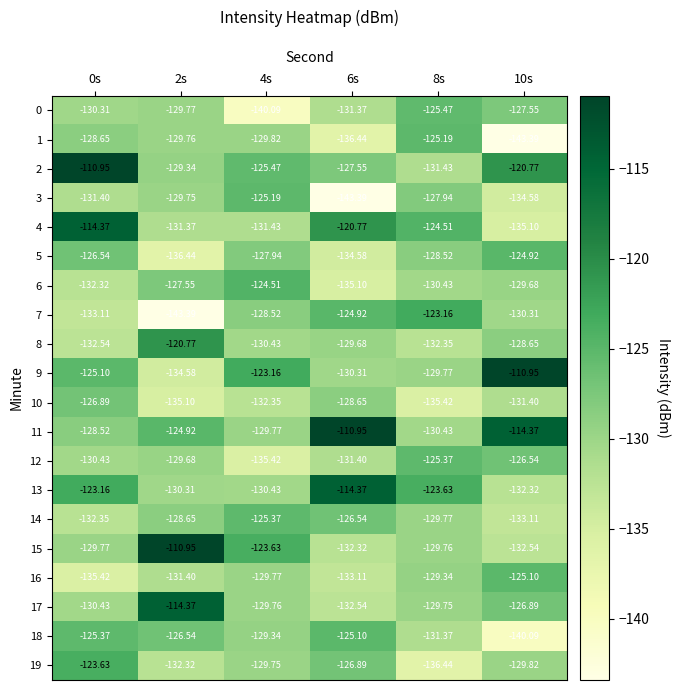

Which series has the largest total across all categories?

11